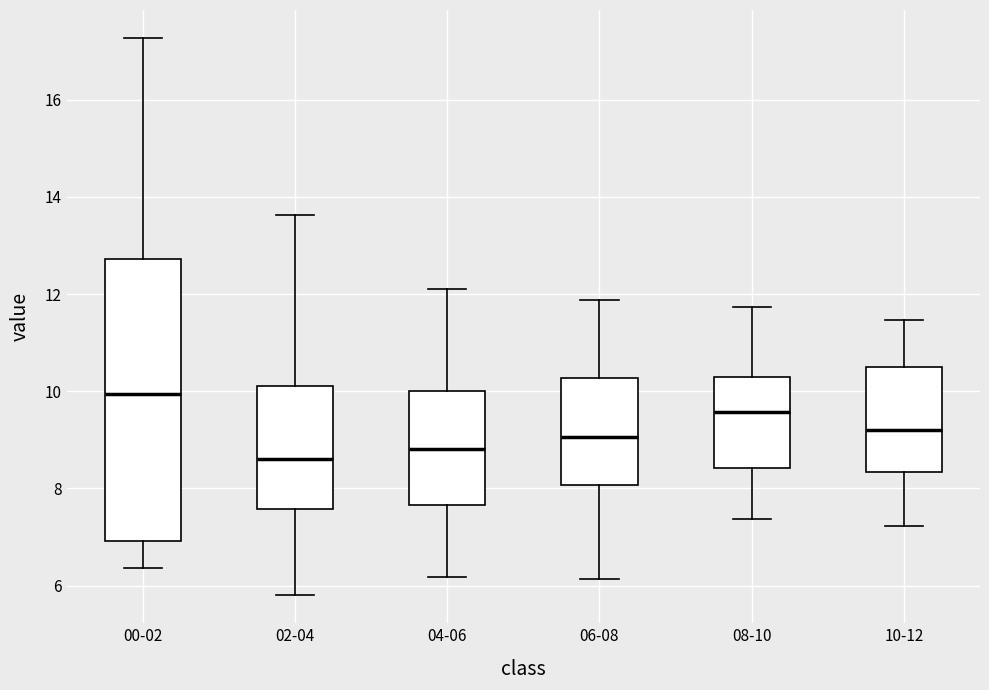

Where does the upper whisker of the box for 08-10 end on the y-axis? The values are not printed on the chart, so give them approximately, as read against the axis.

11.8